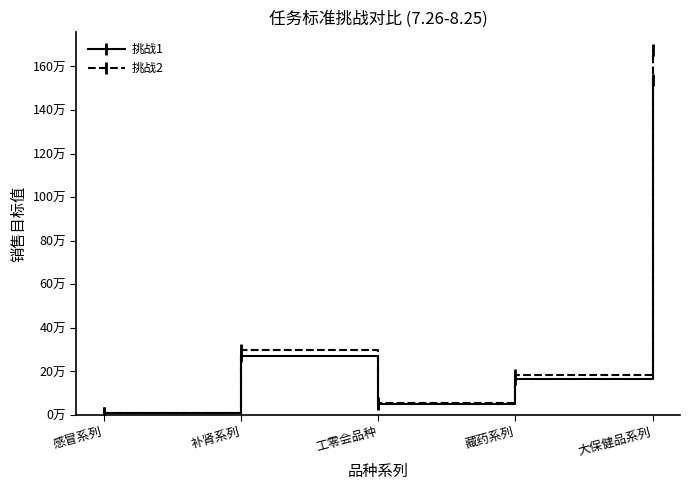

What are all the series names shown in the legend?

挑战1, 挑战2